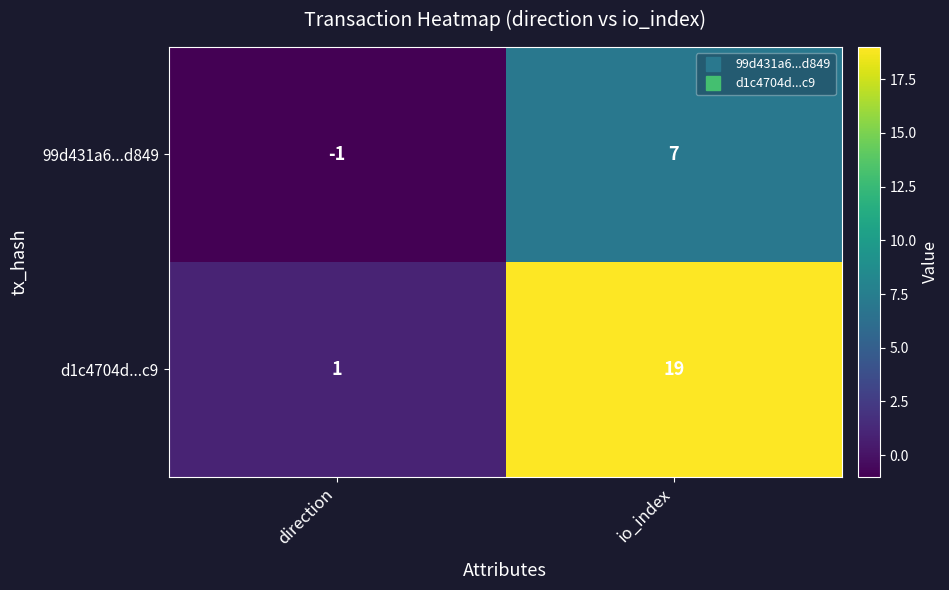

At io_index, list the series in order from largest to smallest.

d1c4704d...c9, 99d431a6...d849